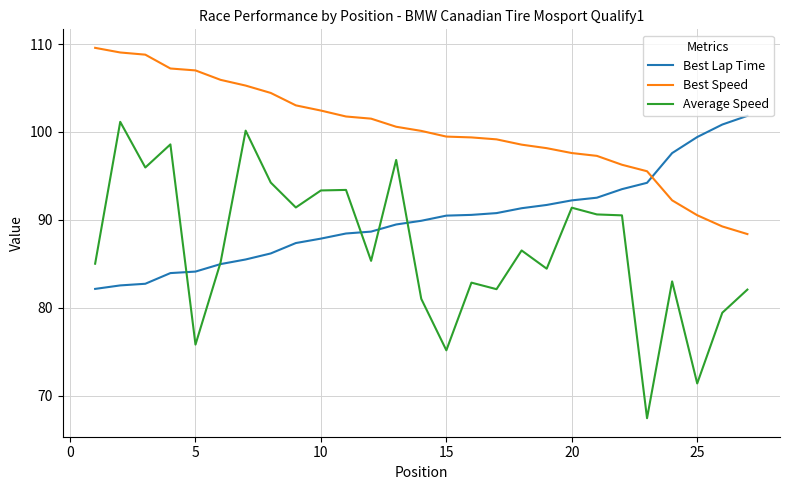

True or false: Average Speed has more than 0 interior local peaks.

True